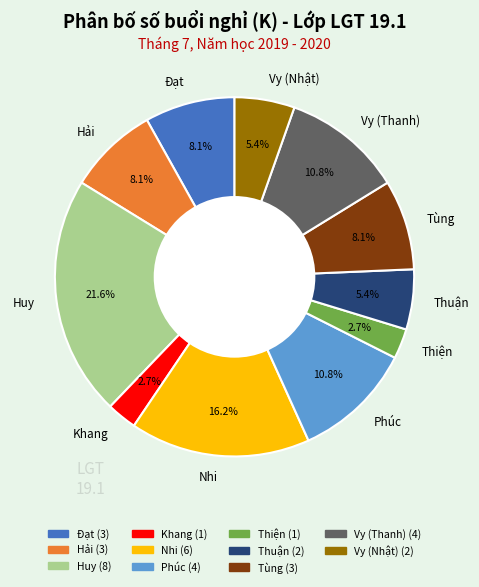

Which has a higher value, Hải or Vy (Thanh)?

Vy (Thanh)